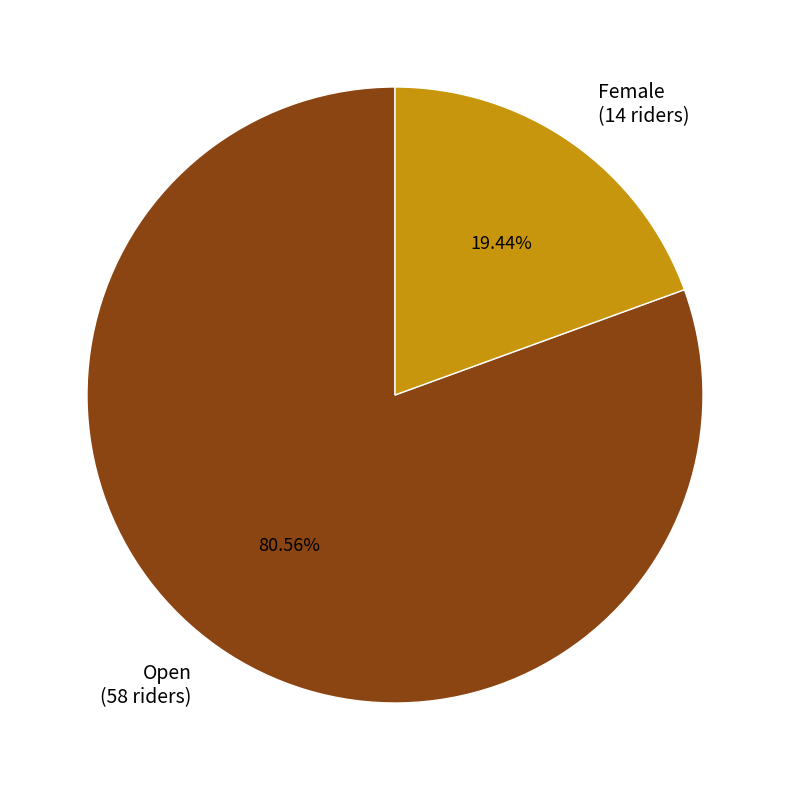

Does any single category account for the majority?

Yes